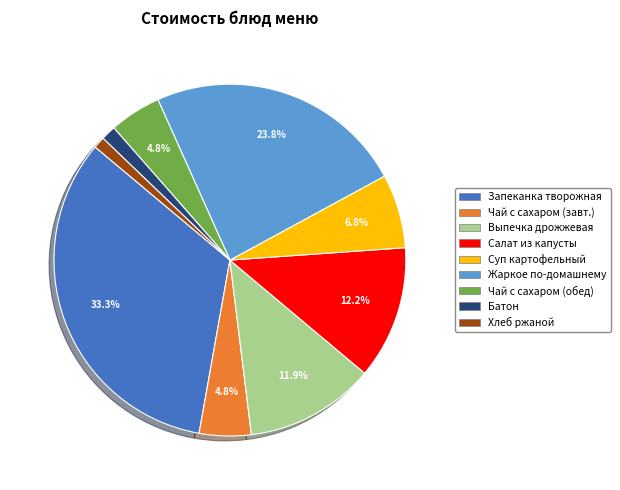

How many slices are in this pie chart?

9